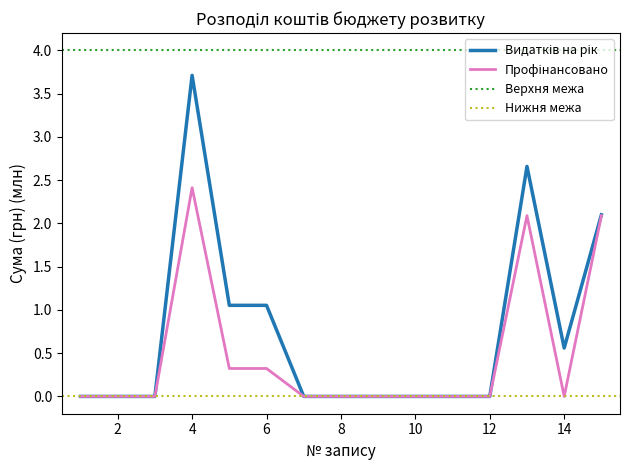

Reading left to right, what are all the values shown in this chart?

Профінансовано з початку року: 1=0.0	2=0.0	3=0.0	4=2.4	5=0.3	6=0.3	7=0.0	8=0.0	9=0.0	10=0.0	11=0.0	12=0.0	13=2.1	14=0.0	15=2.1
Видатків на поточний рік: 1=0.0	2=0.0	3=0.0	4=3.7	5=1.1	6=1.1	7=0.0	8=0.0	9=0.0	10=0.0	11=0.0	12=0.0	13=2.7	14=0.6	15=2.1